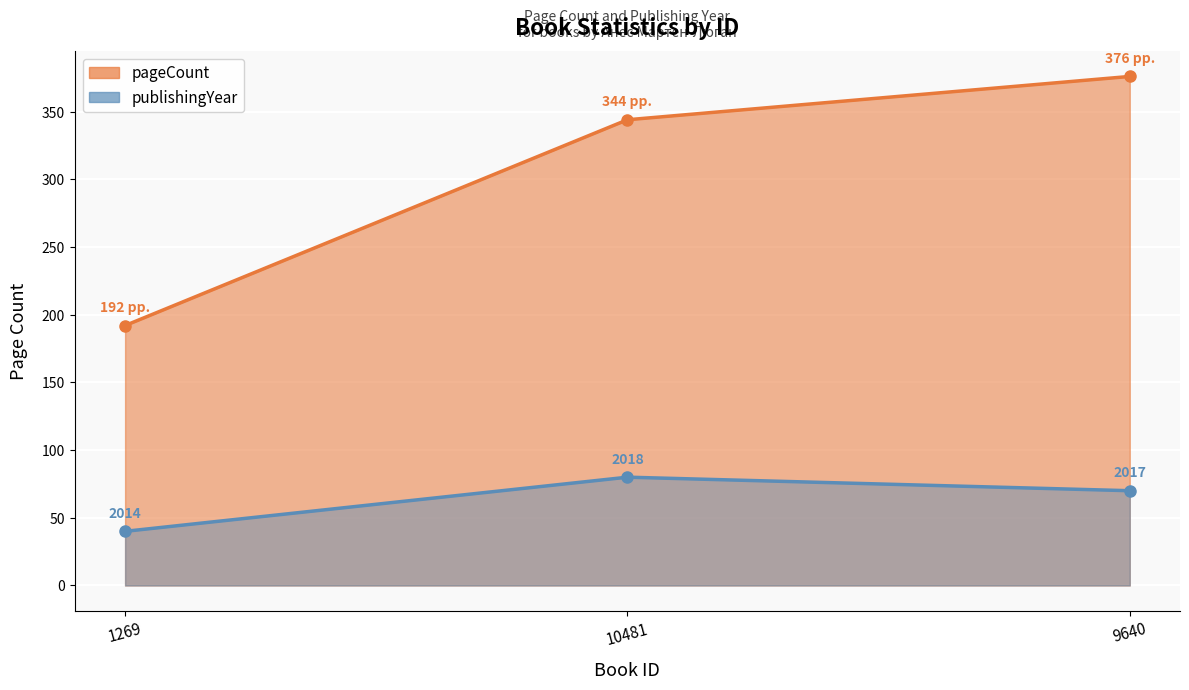

Reading right to left, extract all data points from this chart.

pageCount: 376	344	192
publishingYear: 70	80	40